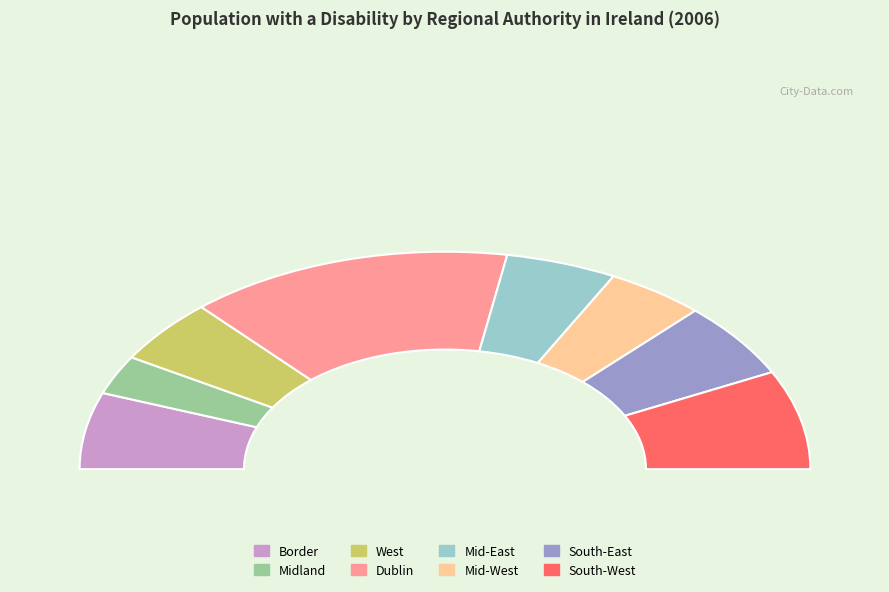

Which category has the smallest portion of the pie?

Midland